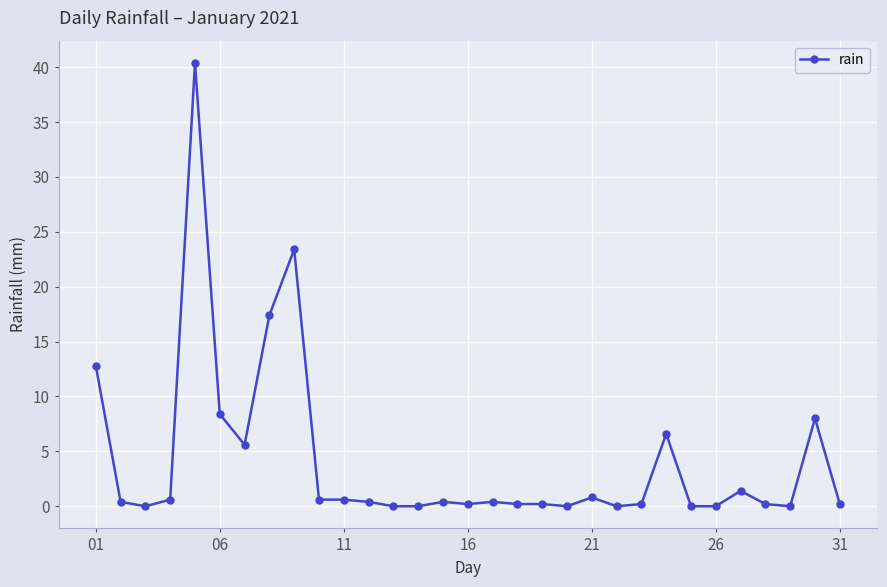

What is the maximum value shown in the chart?

40.4